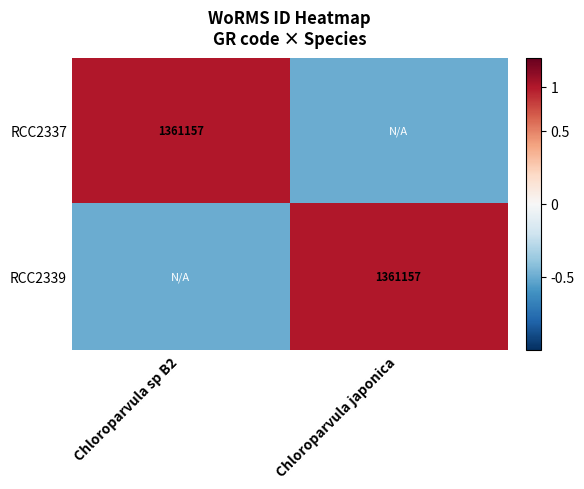

The value of RCC2339 at Chloroparvula japonica is 1361157.0. True or false?

True